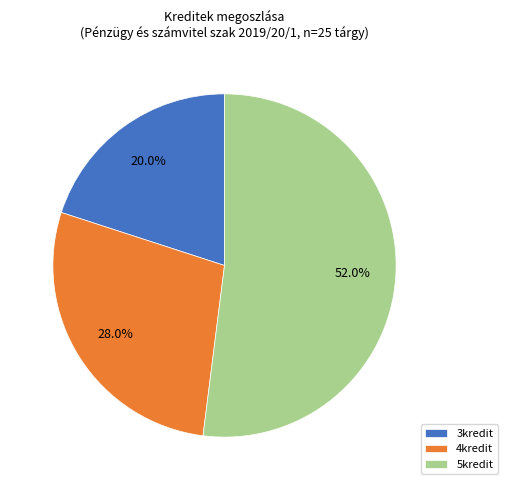

How many slices are in this pie chart?

3